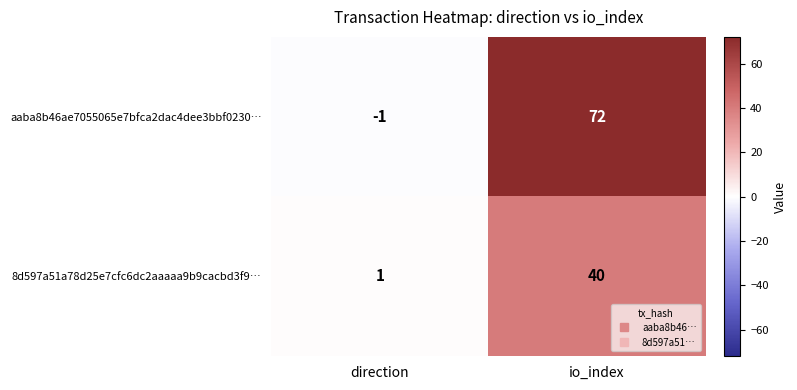

What is the sum of all 8d597a51a78d25e7cfc6dc2aaaaa9b9cacbd3f9… values?

41